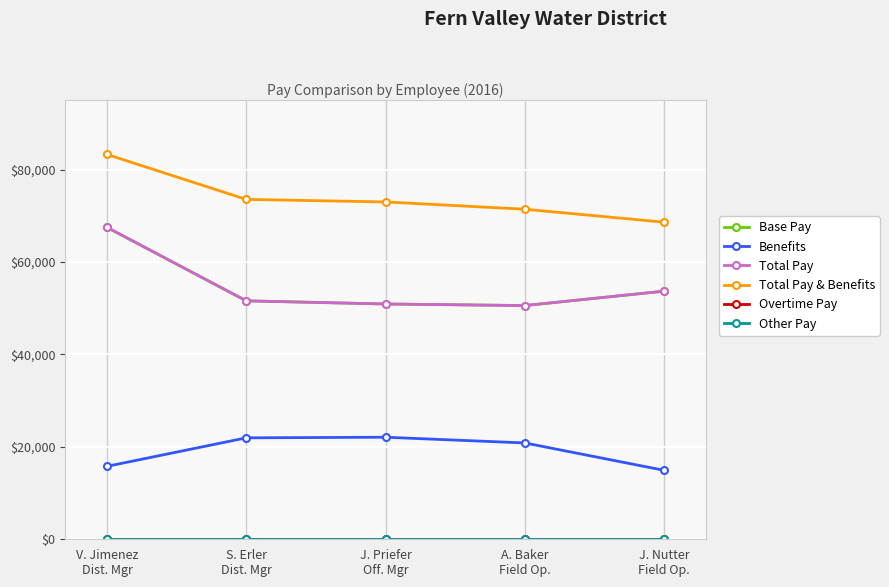

Is this an area chart (filled region under the line)?

No